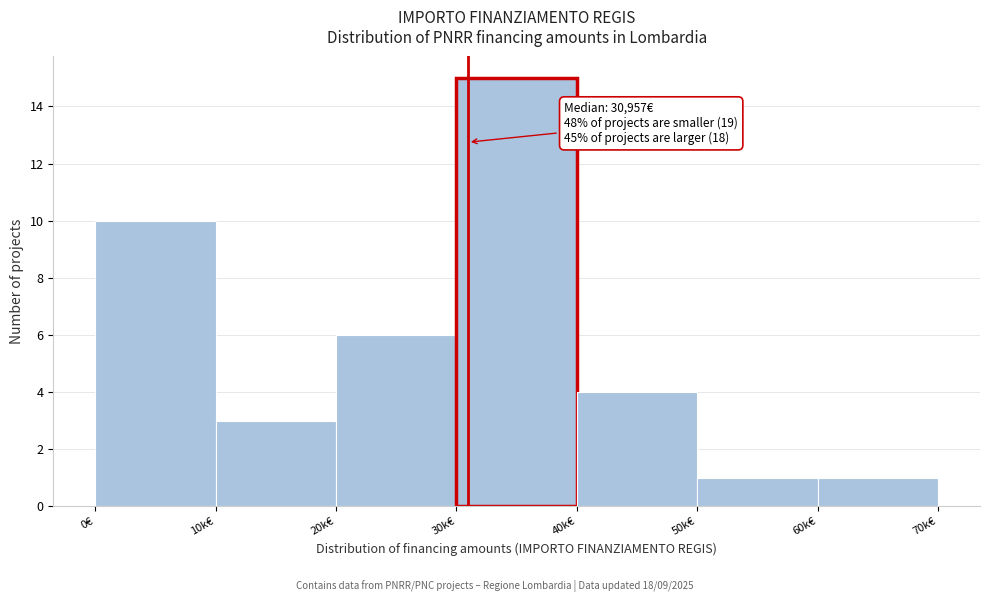

Reading left to right, list all the values displayed in this chart.

0€=10	10k€=3	20k€=6	30k€=15	40k€=4	50k€=1	60k€=1